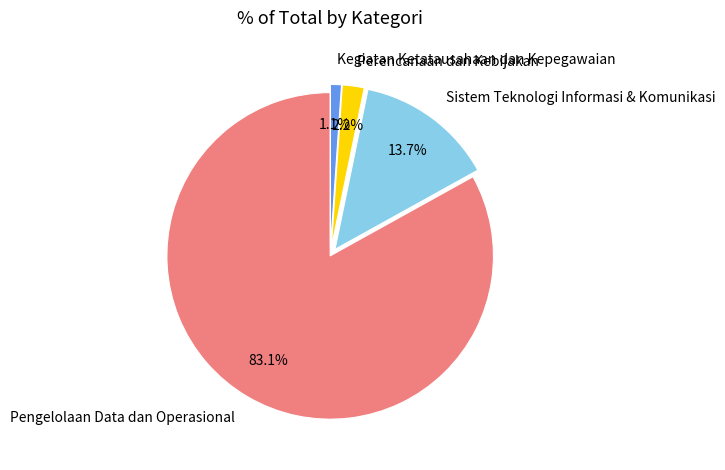

Rank the categories by value from lowest to highest.

Kegiatan Ketatausahaan dan Kepegawaian, Perencanaan dan Kebijakan, Sistem Teknologi Informasi & Komunikasi, Pengelolaan Data dan Operasional